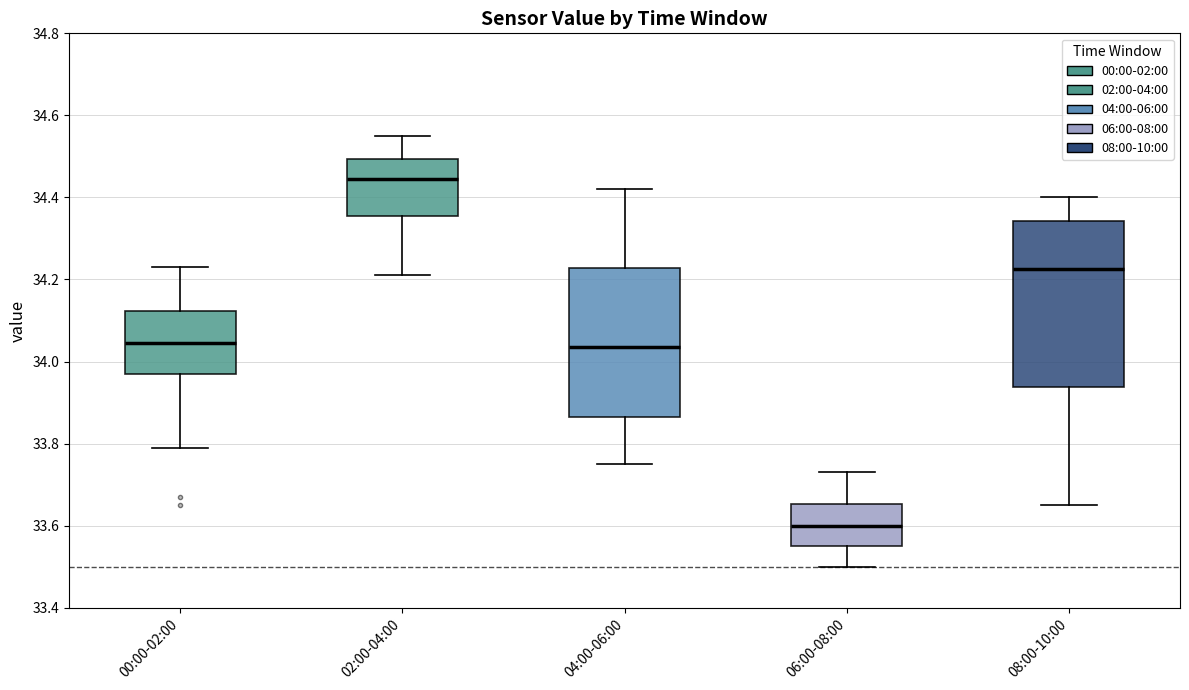

Where does the lower whisker of the box for 08:00-10:00 end on the y-axis? The values are not printed on the chart, so give them approximately, as read against the axis.

33.66